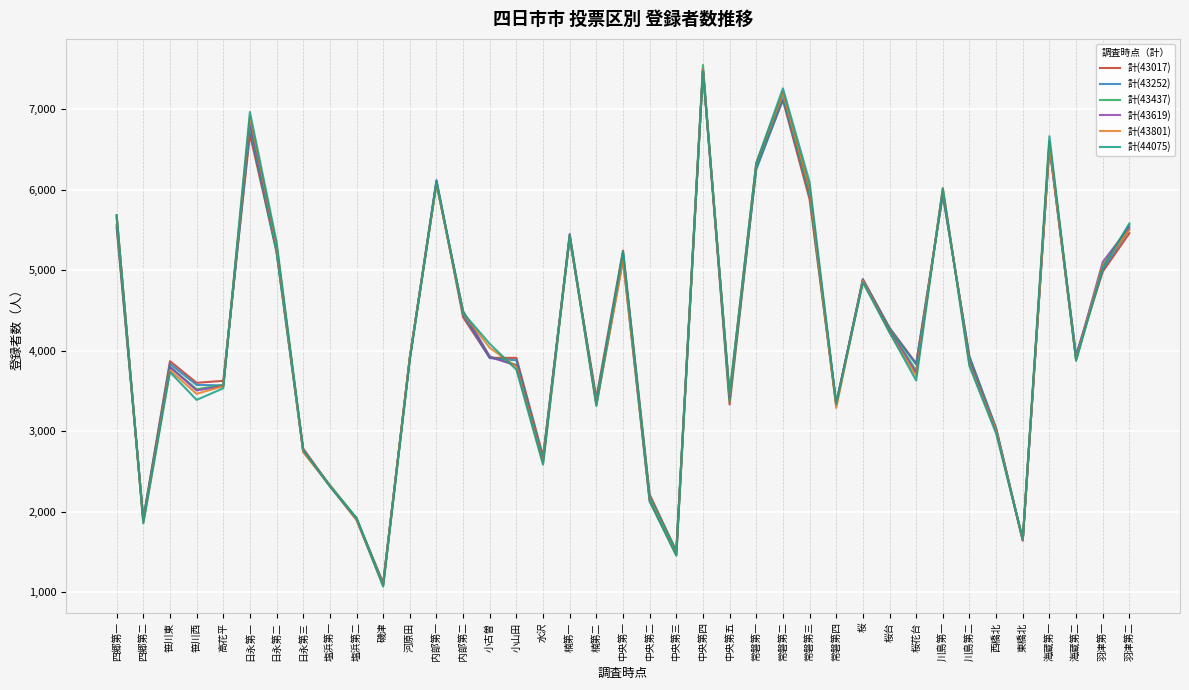

Which series changed the most between 桜台 and 海蔵第一?

計(44075)